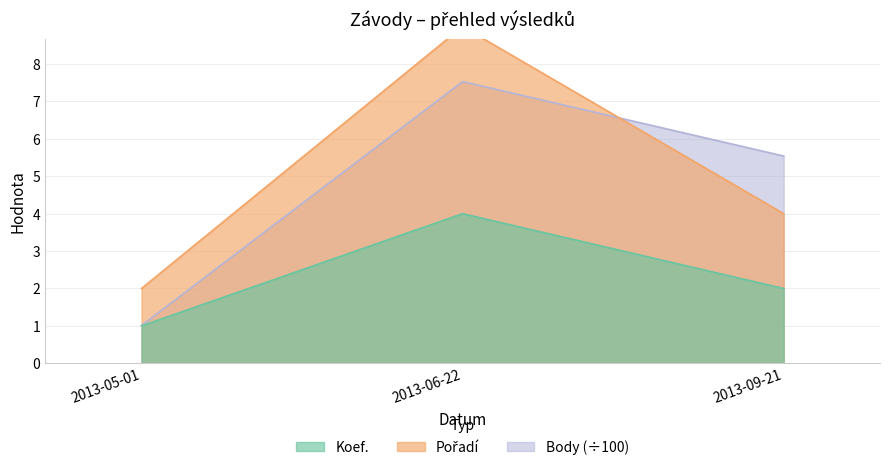

What is the difference between the Body values at 2013-06-22 and 2013-05-01?

6.5